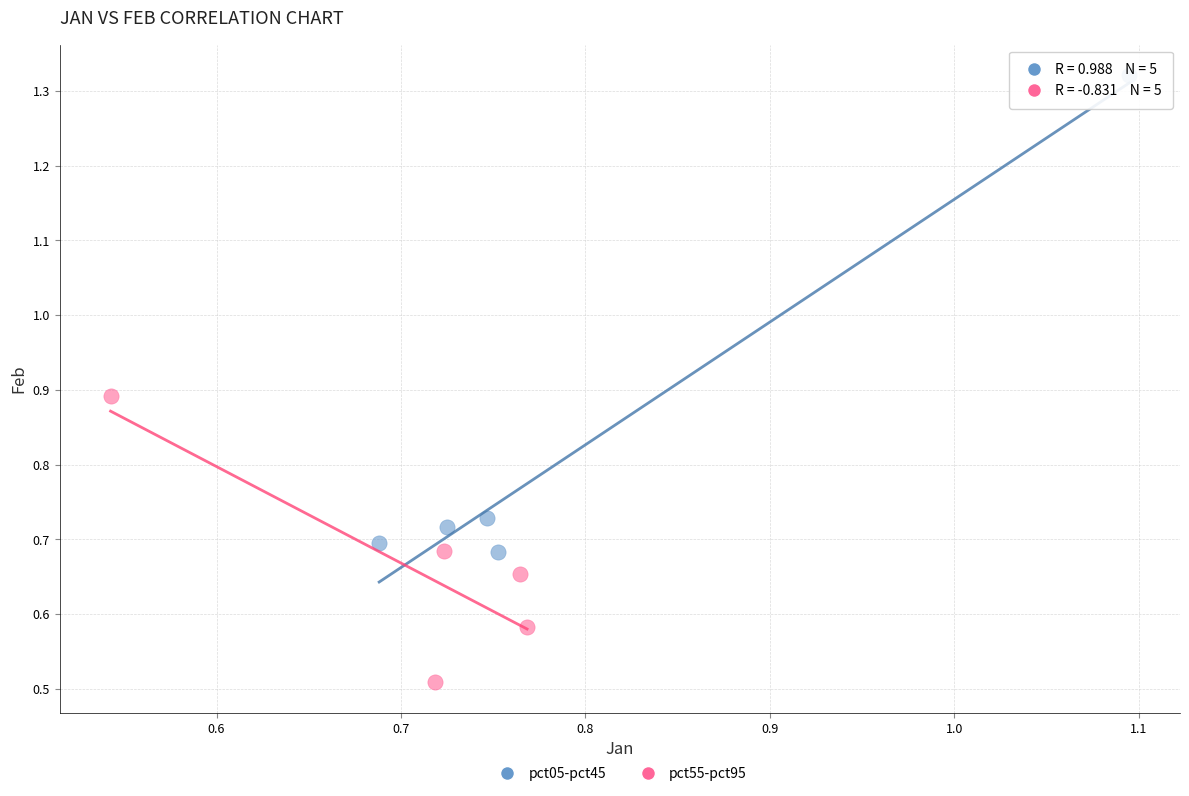

Which series contains the highest Y value?

pct05-pct45